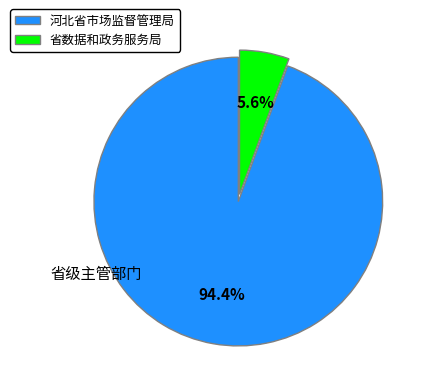

Count the number of slices in the pie.

2